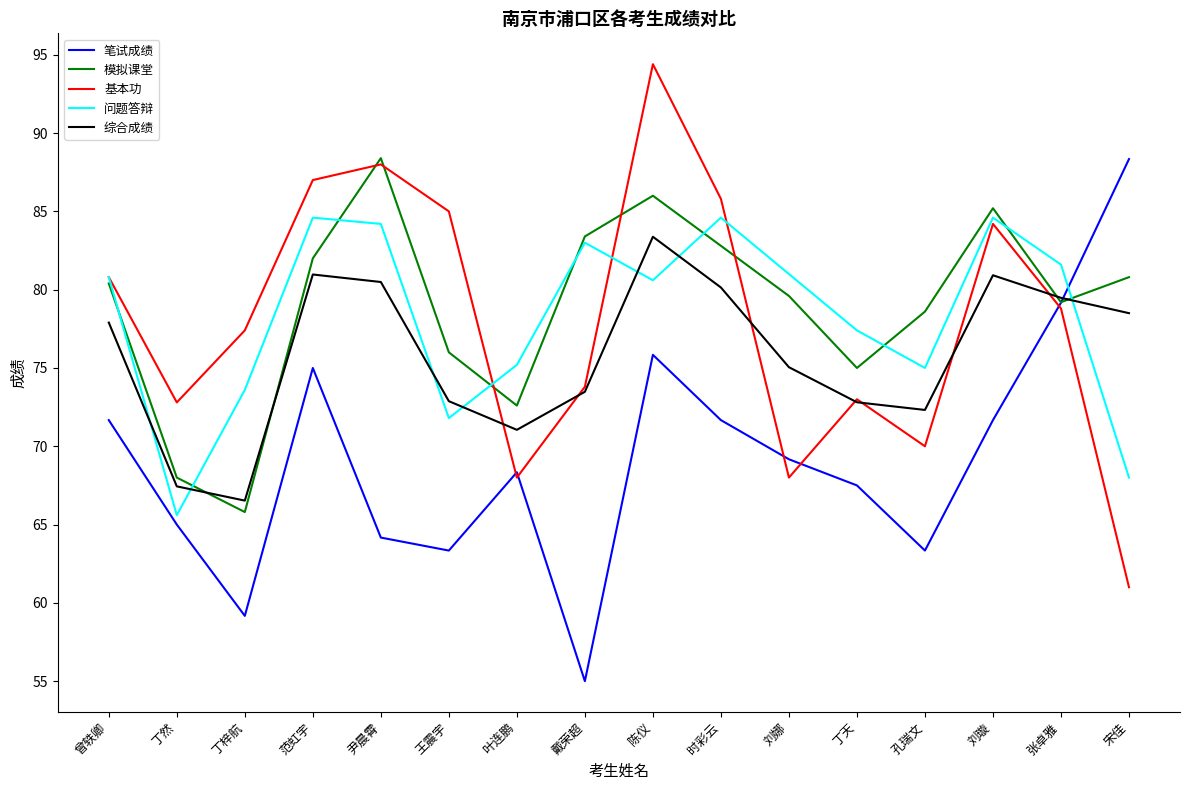

Count the number of data series in this chart.

5